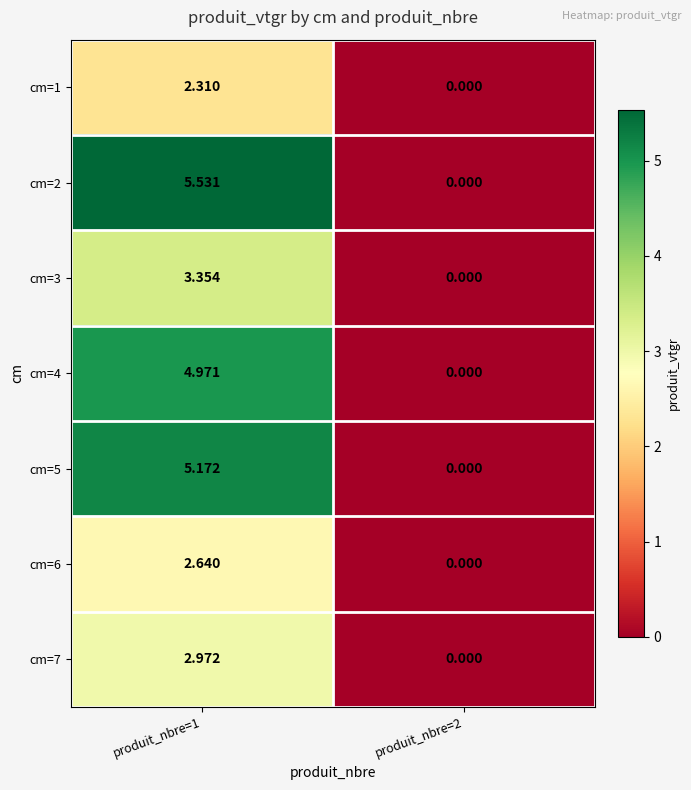

Is the value of cm=5 at produit_nbre=2 greater than the value of cm=2 at produit_nbre=1?

No